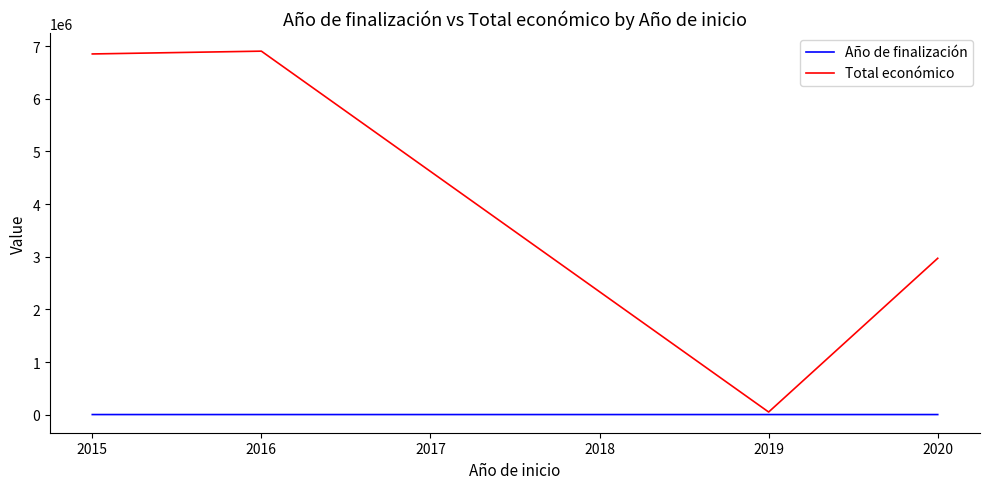

How many data points in Año de finalización are less than 2021?

2